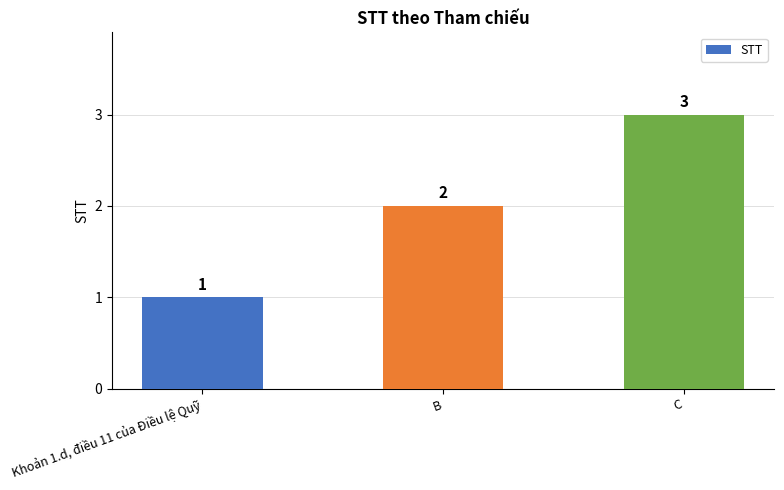

Between Khoản 1.d, điều 11 của Điều lệ Quỹ and C, which is larger?

C